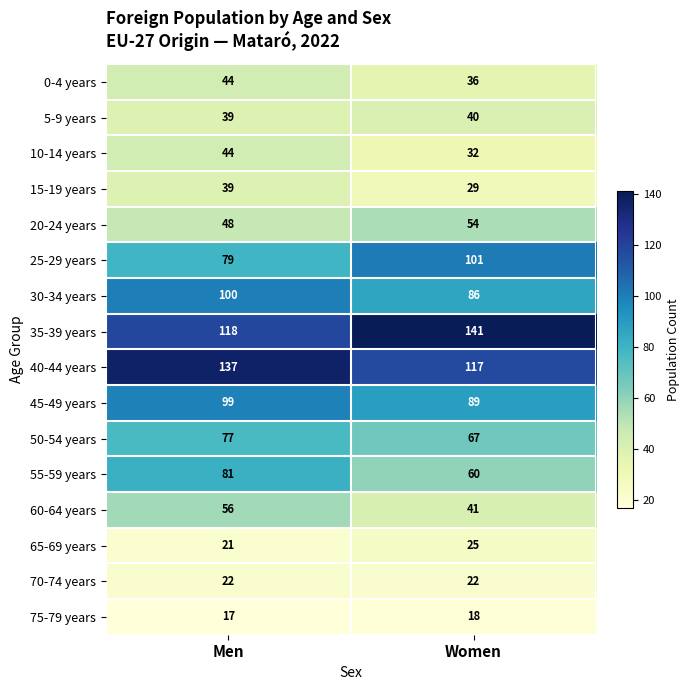

At which category is the sum across all series the highest?

Men